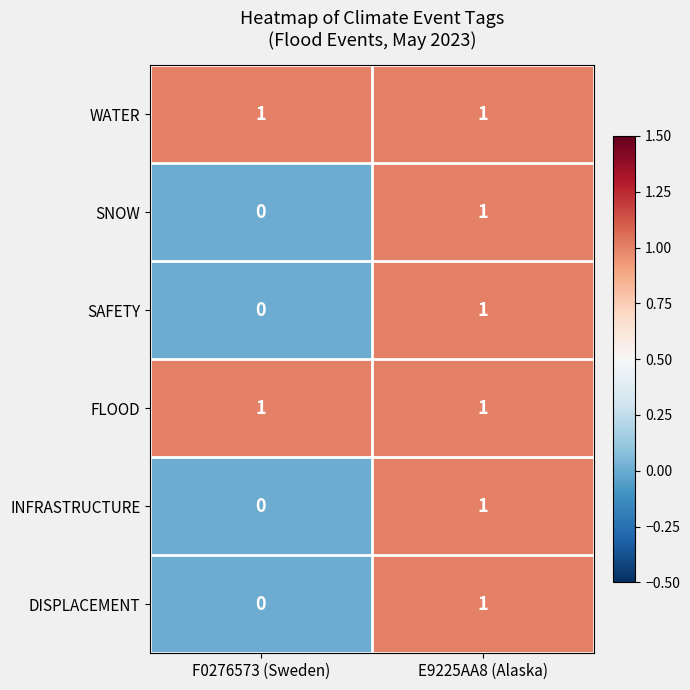

Reading left to right, transcribe all the data shown in this chart.

WATER: 1	1
SNOW: 0	1
SAFETY: 0	1
FLOOD: 1	1
INFRASTRUCTURE: 0	1
DISPLACEMENT: 0	1